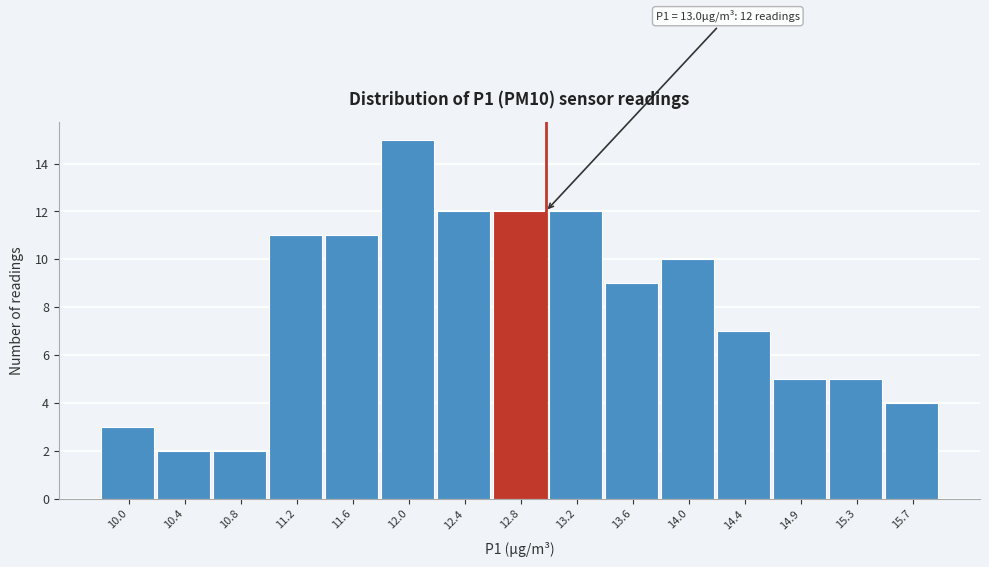

Over which range of the x-axis is the bar tallest?

11.80 to 12.20